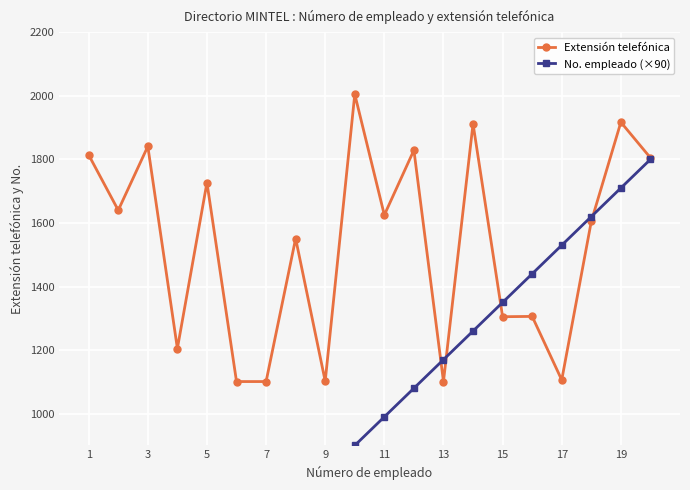

The value of Extensión telefónica at 3 is 2465. True or false?

False